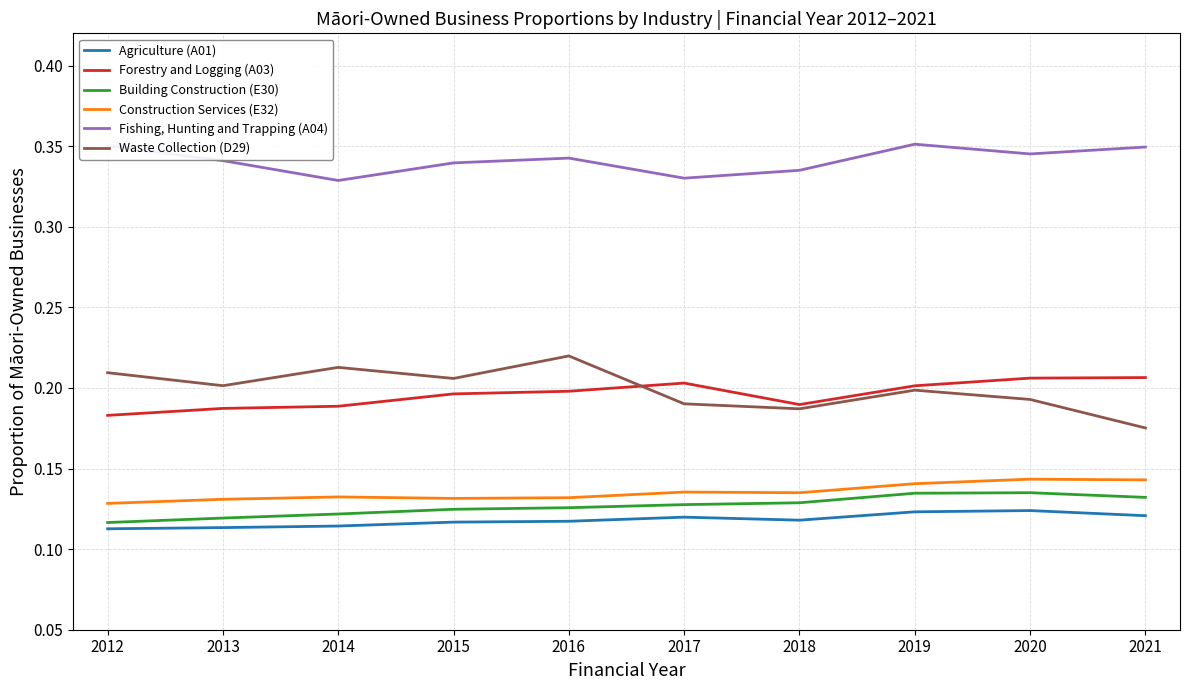

How many lines are shown in the chart?

6